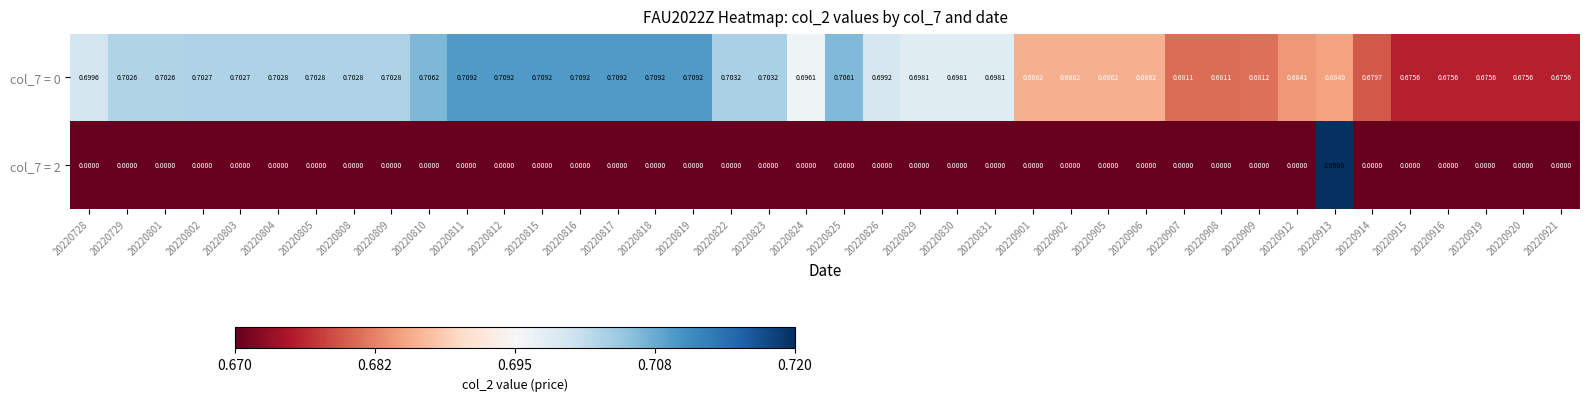

Is the value of col_7 = 2 at 20220728 greater than the value of col_7 = 0 at 20220819?

No